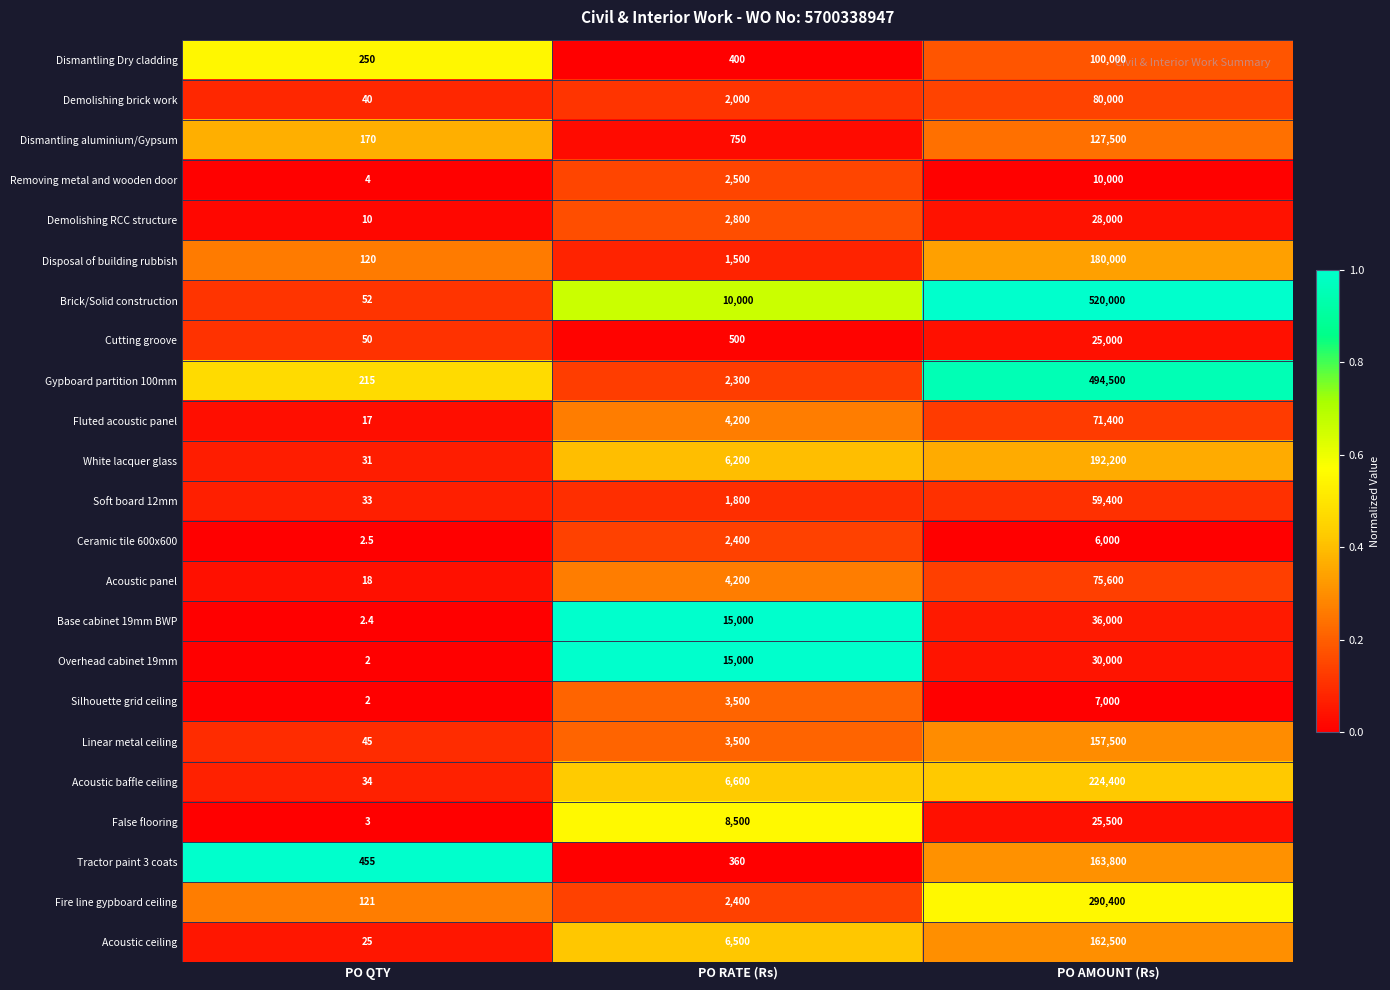

What is the difference between the Ceramic tile 600x600 values at PO RATE (Rs) and PO QTY?

2397.5